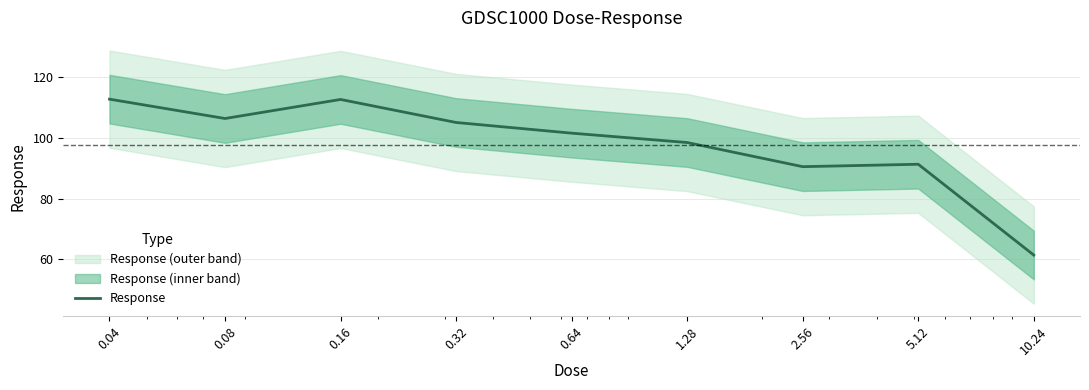

What is the label of the 4th point from the right?

1.28